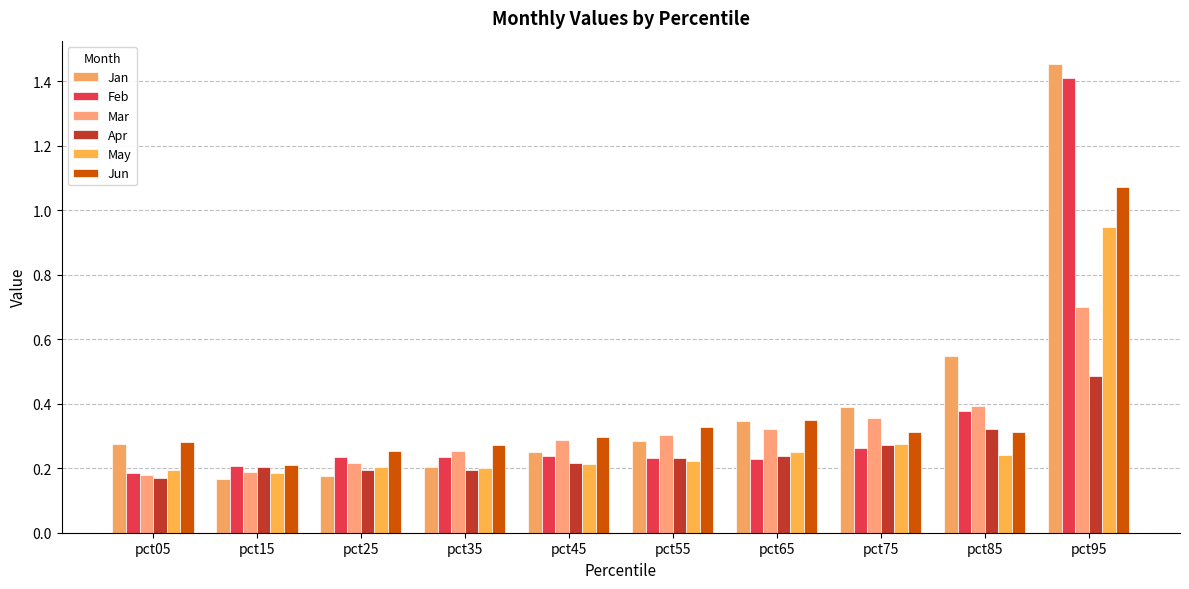

What is the spread (max minus min) of values at pct55?

0.1